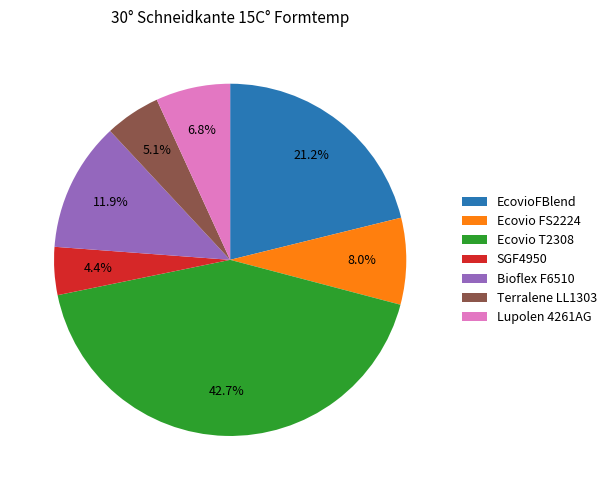

True or false: Lupolen 4261AG accounts for 19% of the total.

False